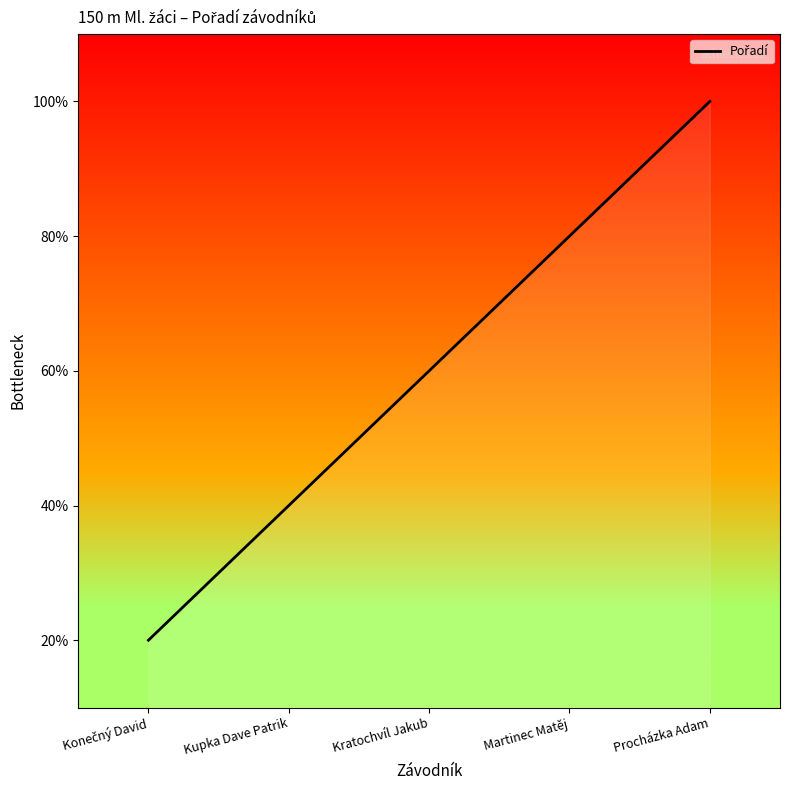

What is the difference between the maximum and second lowest values?

3